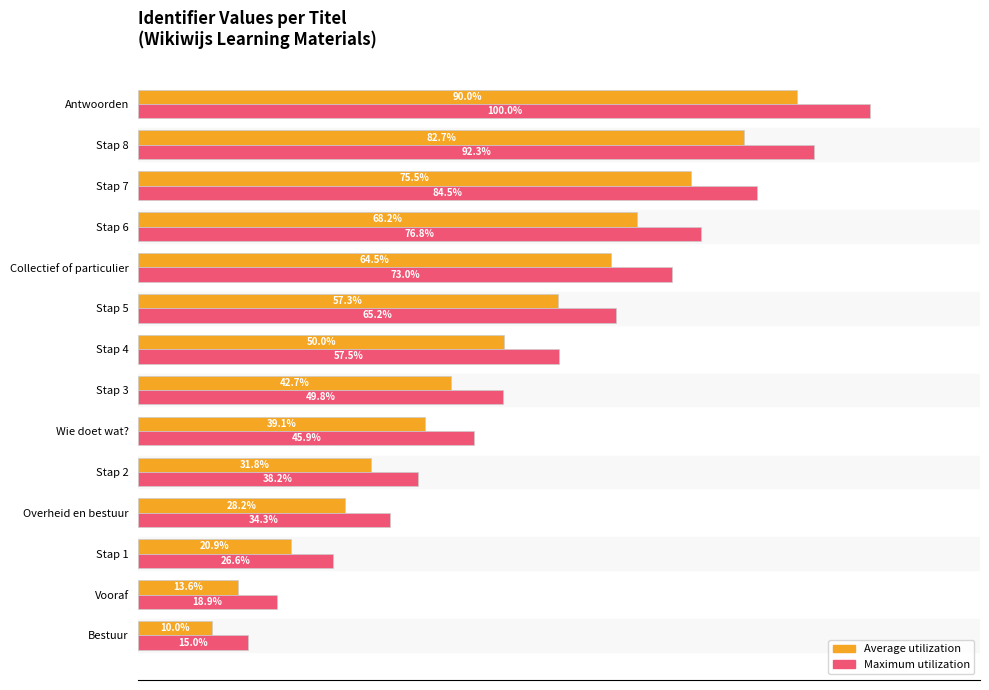

List the series in order of their peak value, highest first.

Maximum utilization, Average utilization